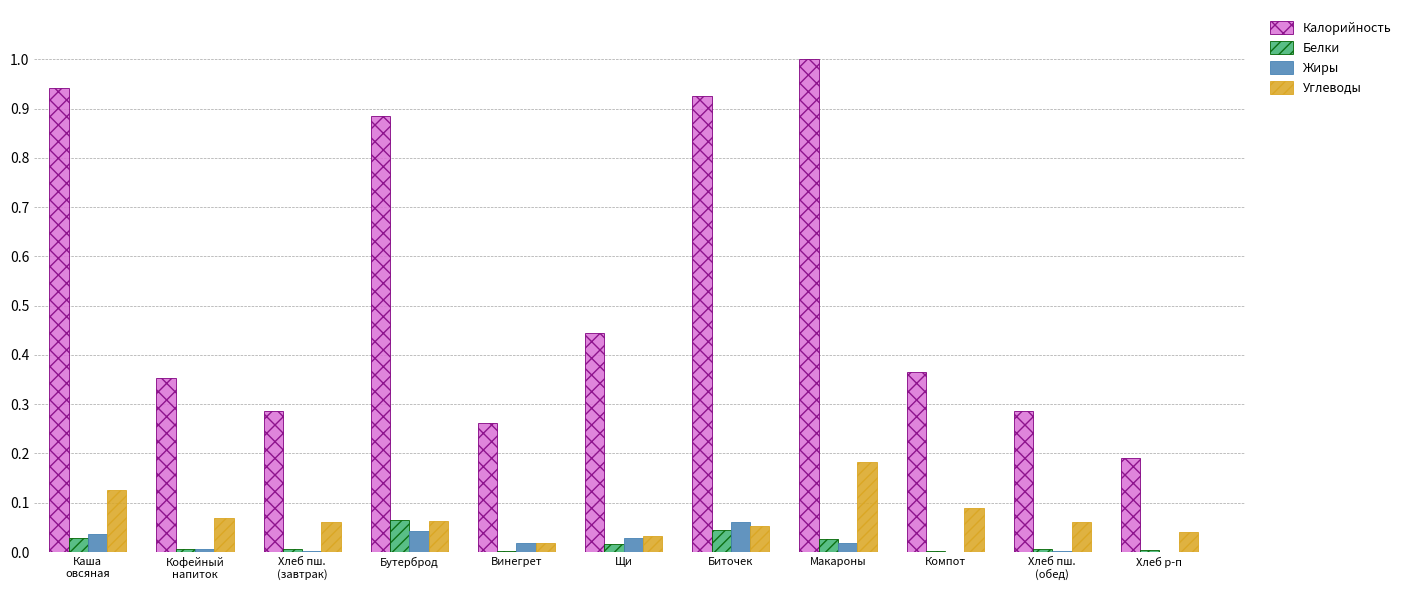

The Калорийность series shows 1.6 at Биточек. True or false?

False